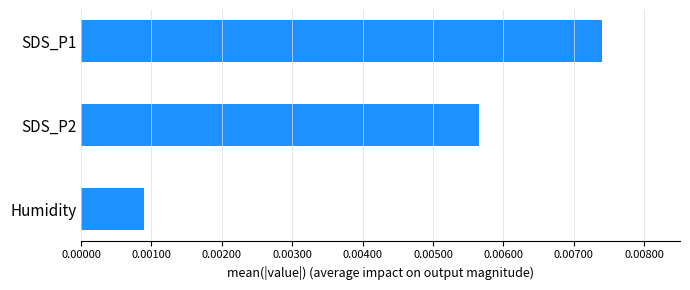

Which has a higher value, Humidity or SDS_P1?

SDS_P1